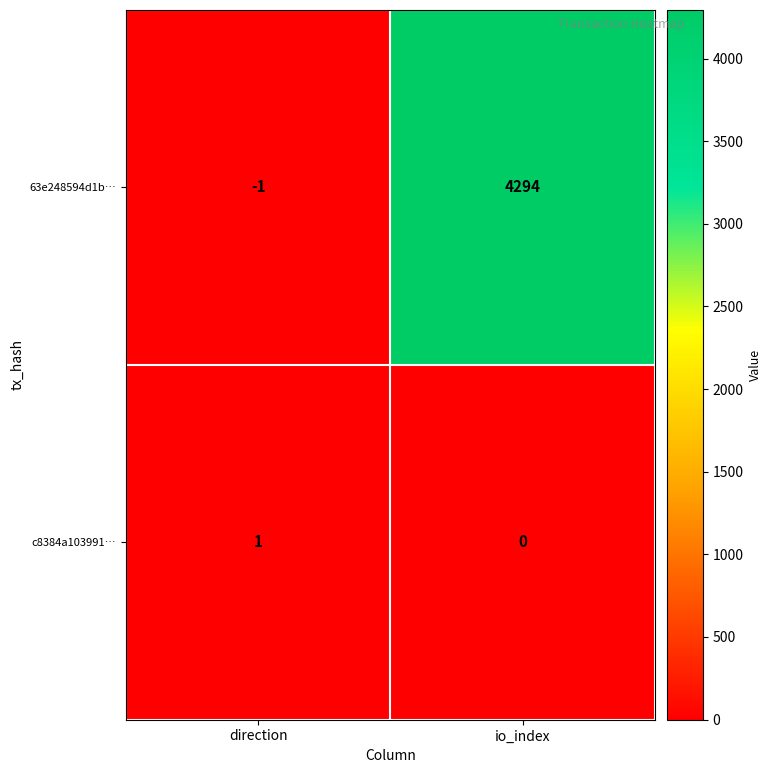

What is the sum of all 63e248594d1b… values?

4293